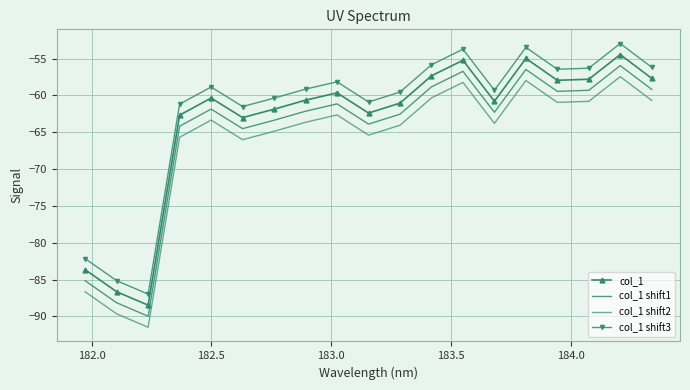

True or false: col_1 and col_1 shift2 cross at least once.

False